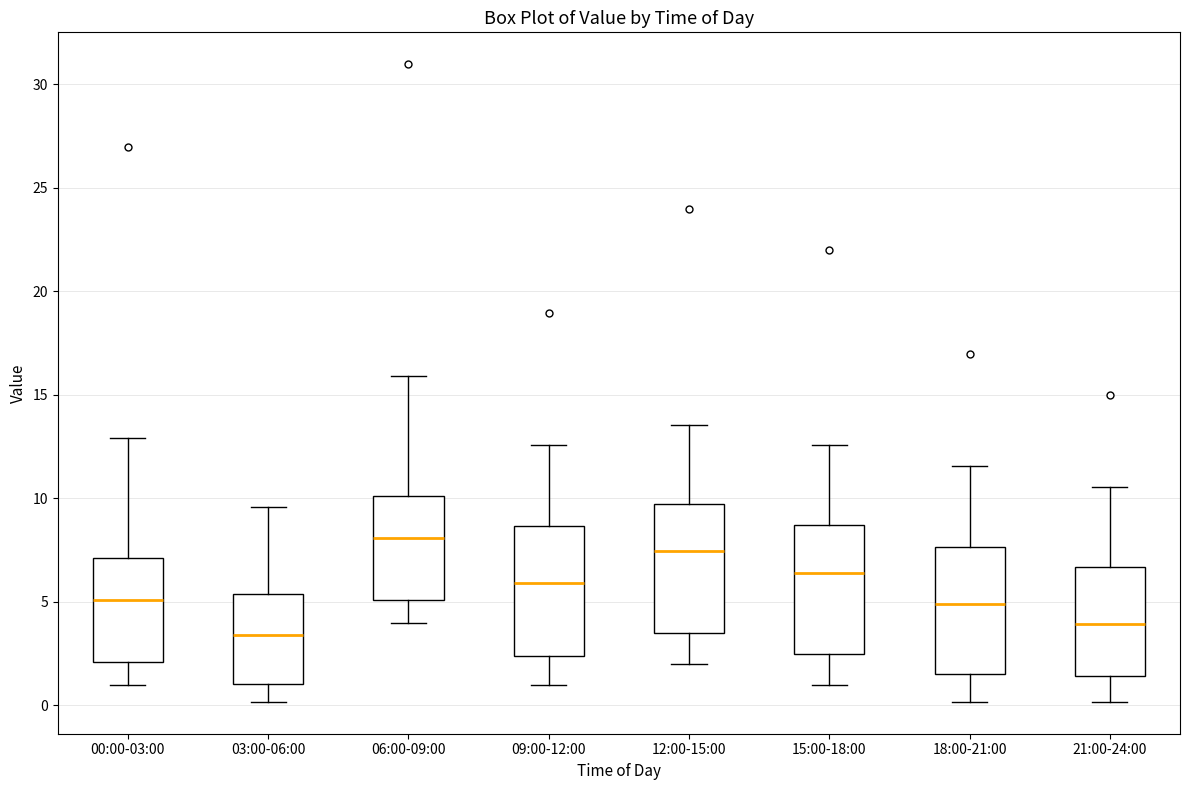

Which box's median line is the lowest?

03:00-06:00